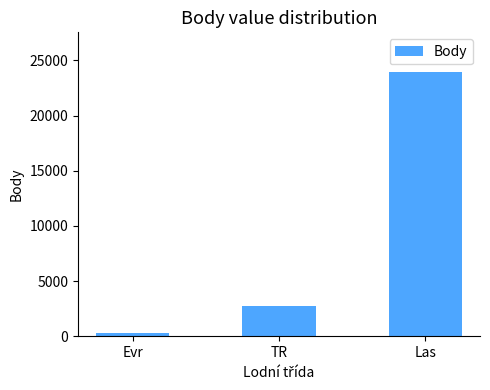

The value at Las is 31632. True or false?

False